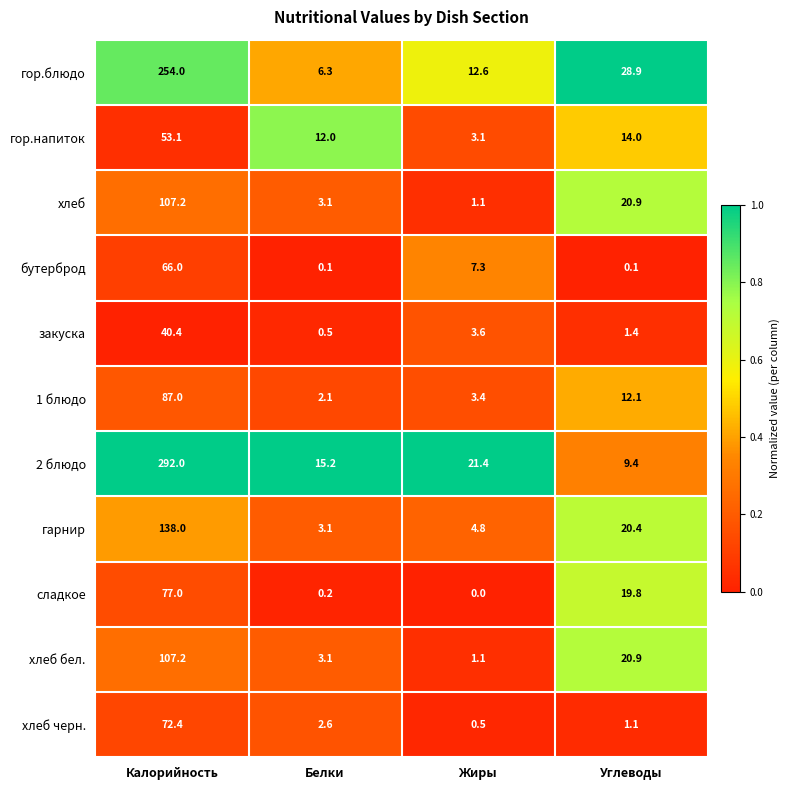

The гор.блюдо series shows 12.6 at Жиры. True or false?

True